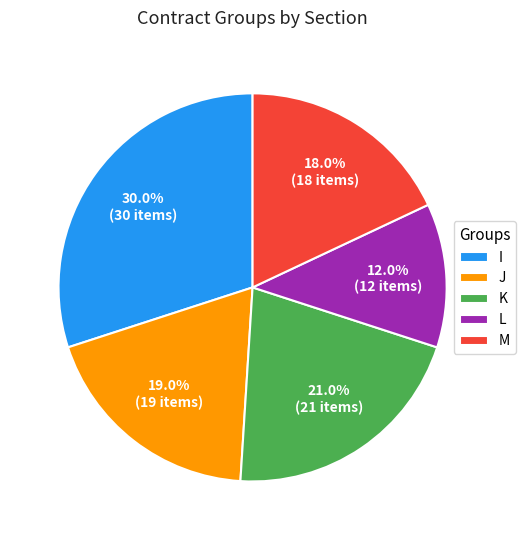

Which has a higher value, J or K?

K